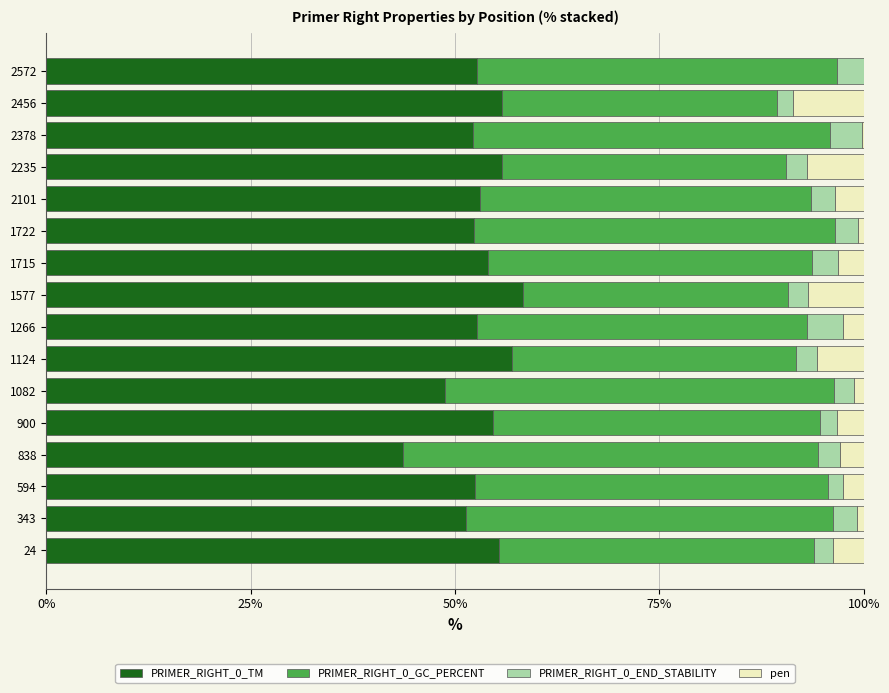

What is the maximum value for PRIMER_RIGHT_0_TM?

58.3